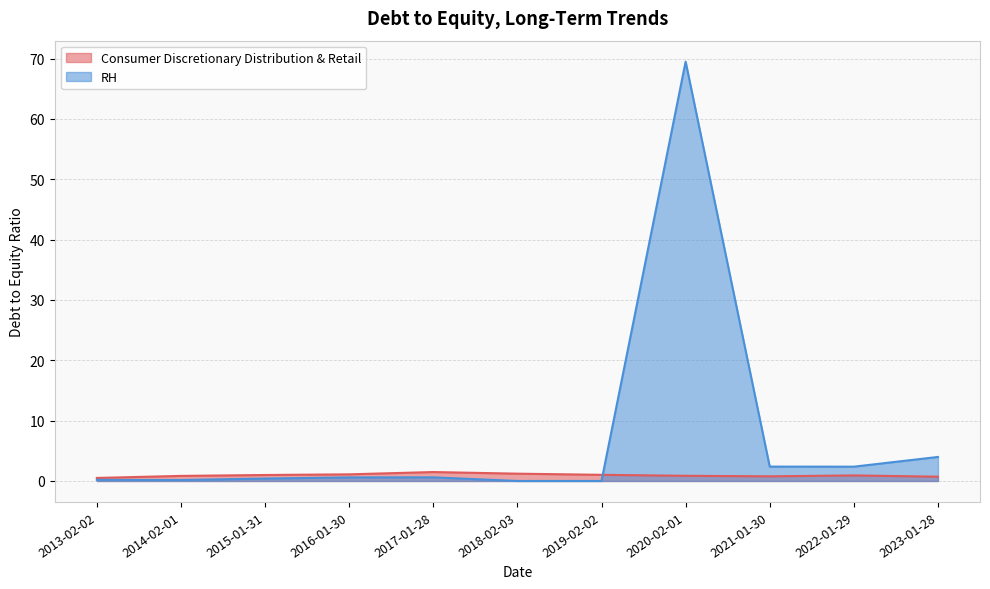

Is the value of Consumer Discretionary Distribution & Retail at 2016-01-30 greater than the value of RH at 2020-02-01?

No